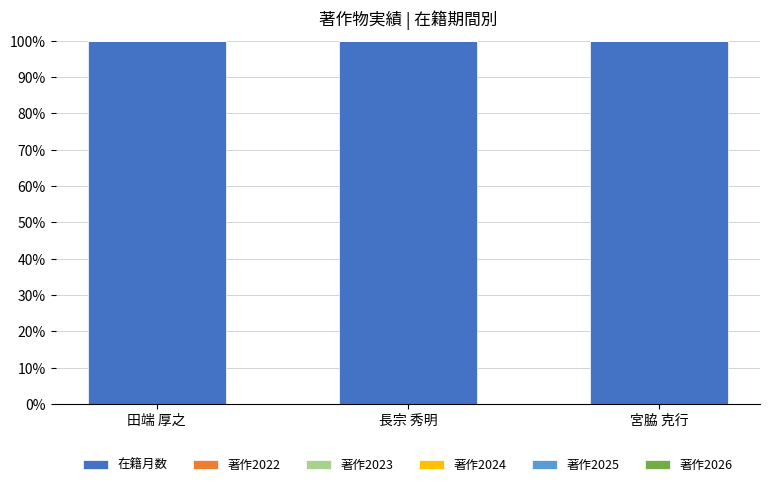

What are all the series names shown in the legend?

在籍月数, 著作2022, 著作2023, 著作2024, 著作2025, 著作2026